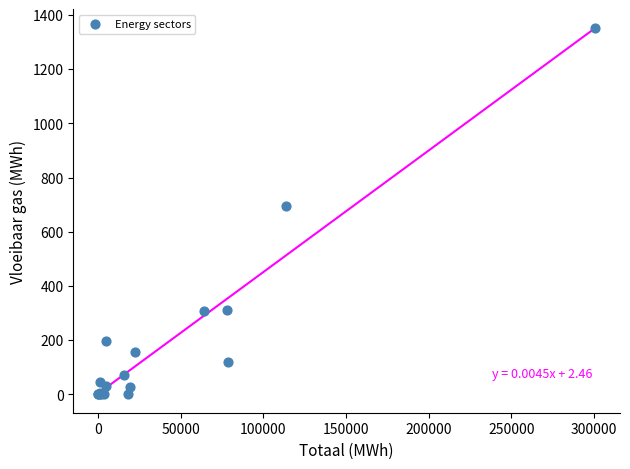

What Y value in the scatter plot is closest to 676?

695.4